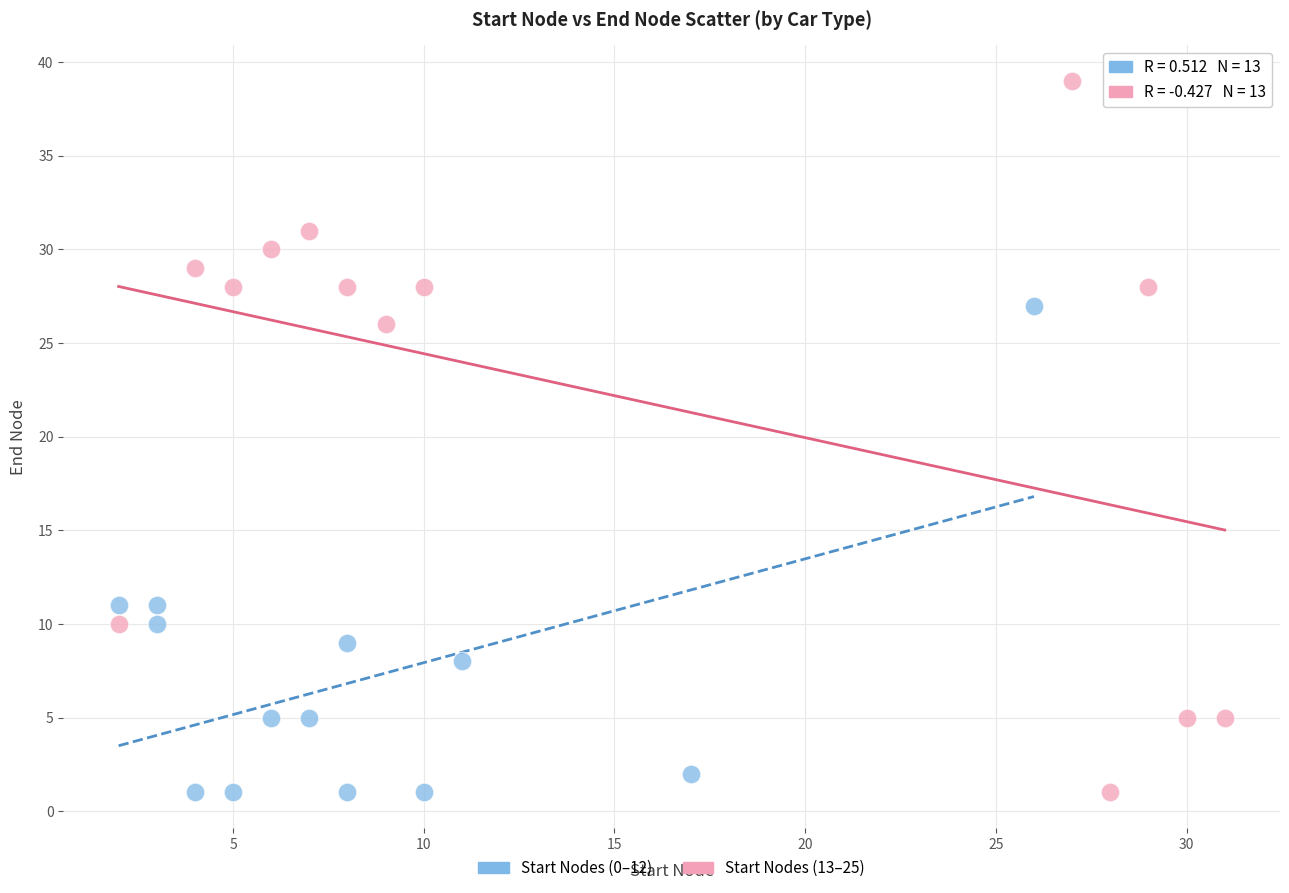

Which series has the widest spread of Y values?

Start Nodes (13–25)